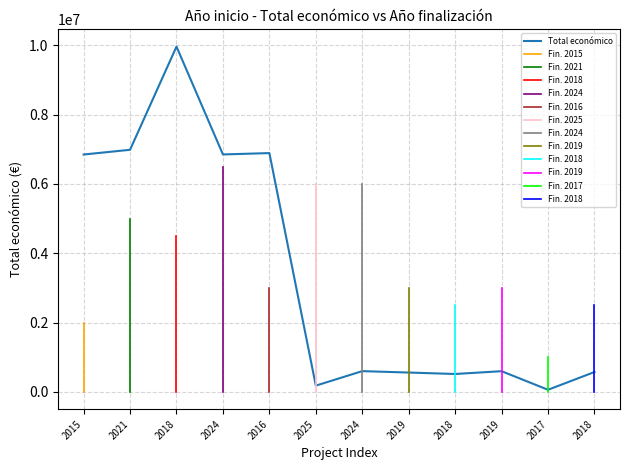

What is the sum of all values?

40634481